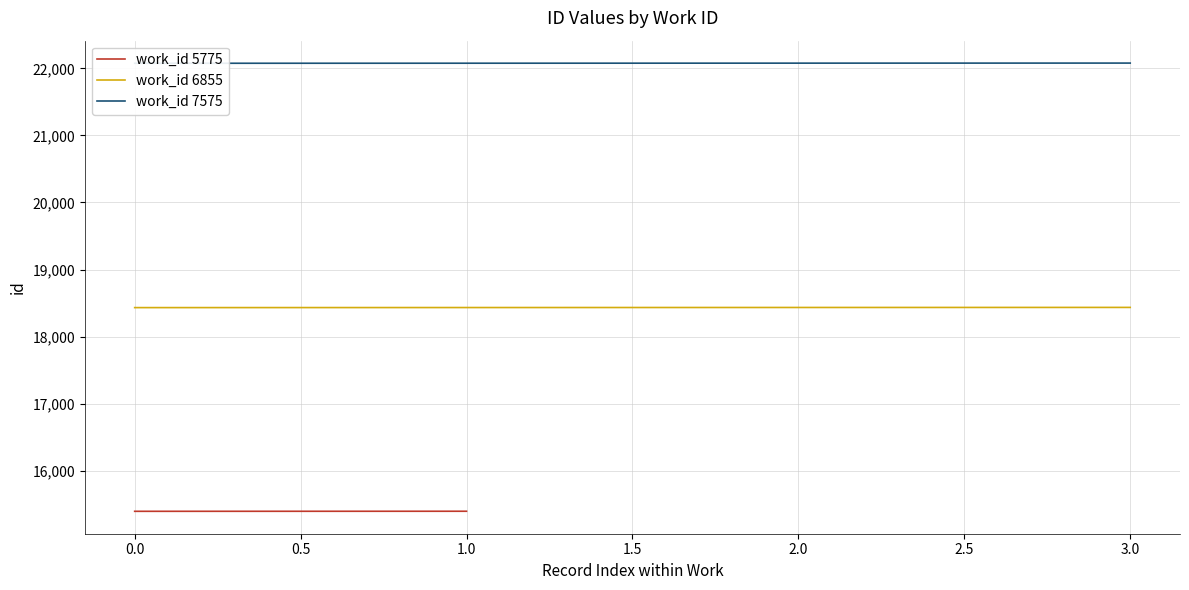

How many values in the work_id 7575 series are below 22078?

2